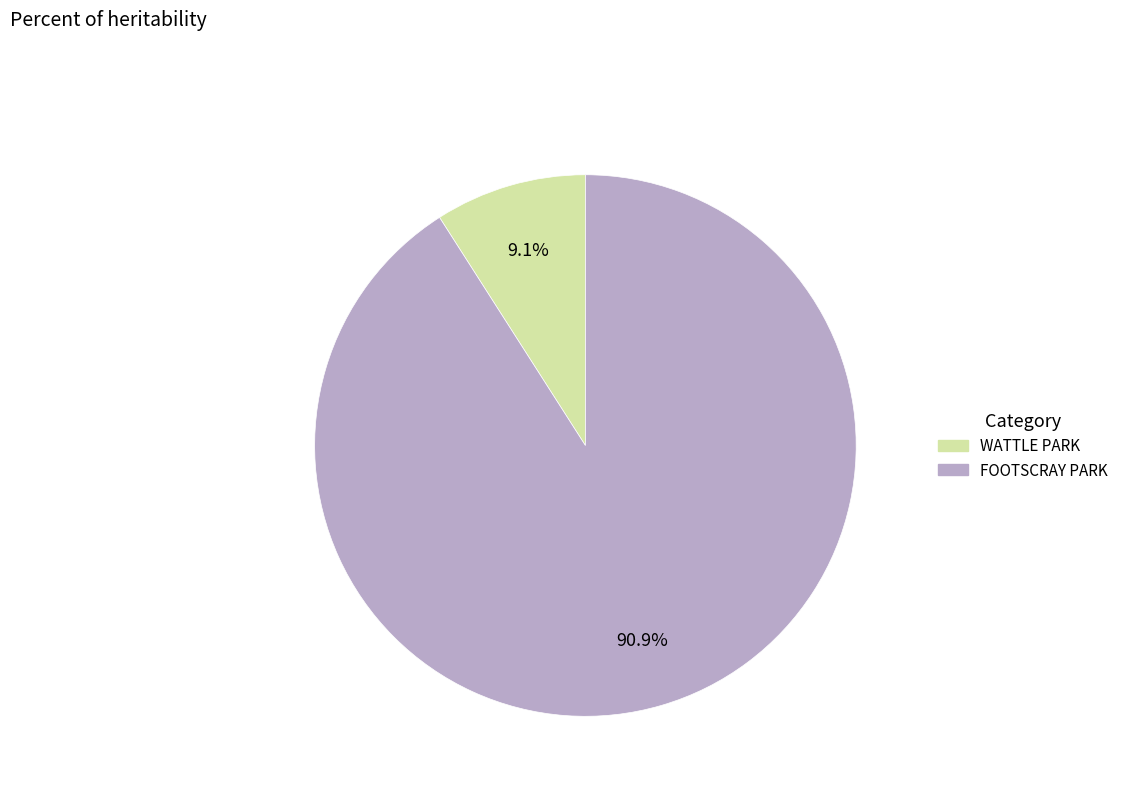

What portion of the pie excludes WATTLE PARK?

90.9%